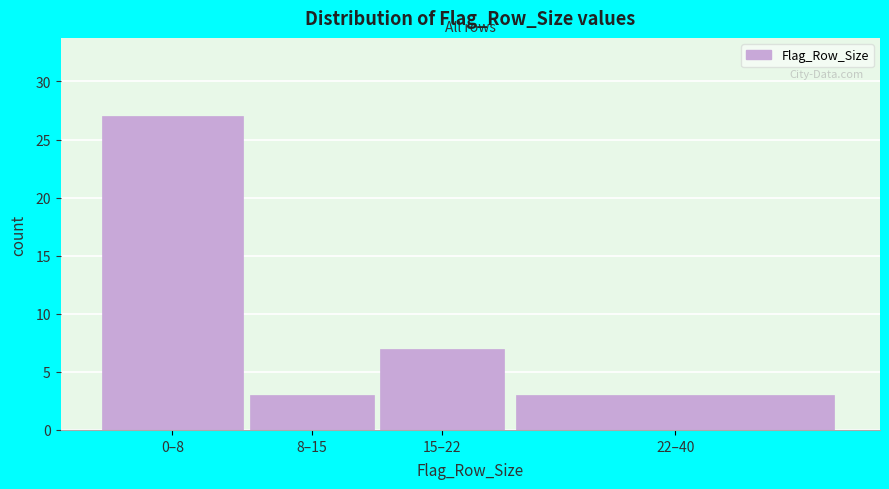

Reading left to right, transcribe all the data shown in this chart.

0–8=27	8–15=3	15–22=7	22–40=3